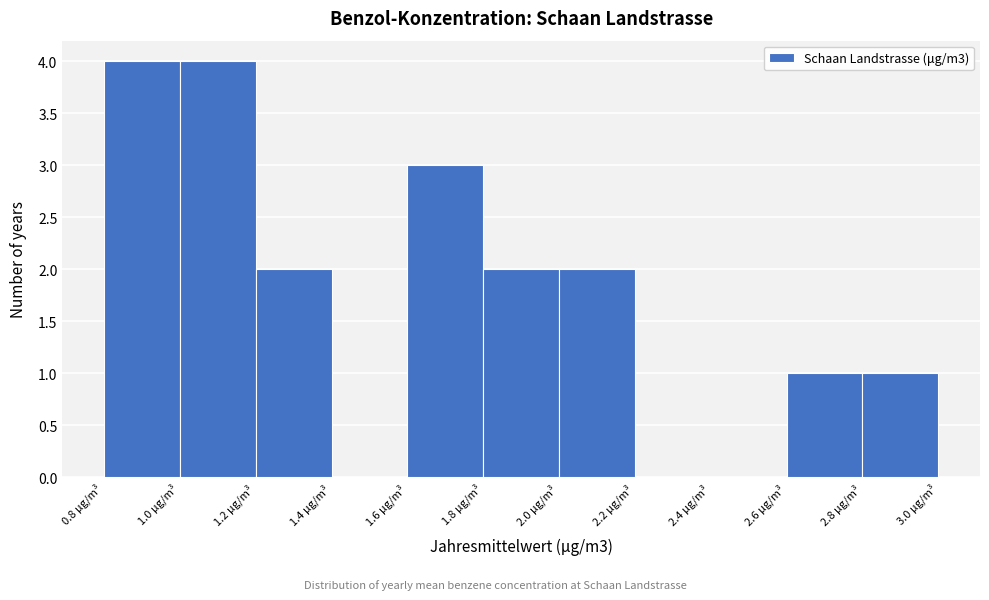

Reading left to right, list every bar in this chart as the range it spans on the x-axis followed by its height. The values are not printed on the chart, so give them approximately, as read against the axis.

0.8 to 1.0: 4
1.0 to 1.2: 4
1.2 to 1.4: 2
1.4 to 1.6: 0
1.6 to 1.8: 3
1.8 to 2.0: 2
2.0 to 2.2: 2
2.2 to 2.4: 0
2.4 to 2.6: 0
2.6 to 2.8: 1
2.8 to 3.0: 1